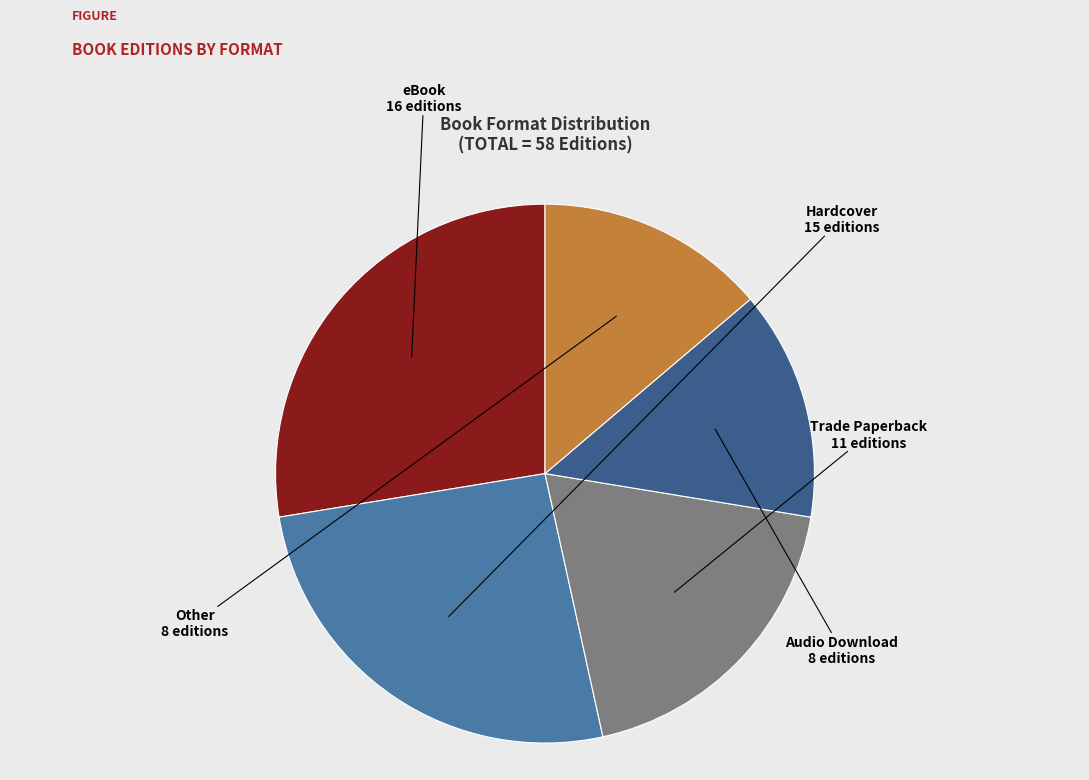

Does any single category account for the majority?

No